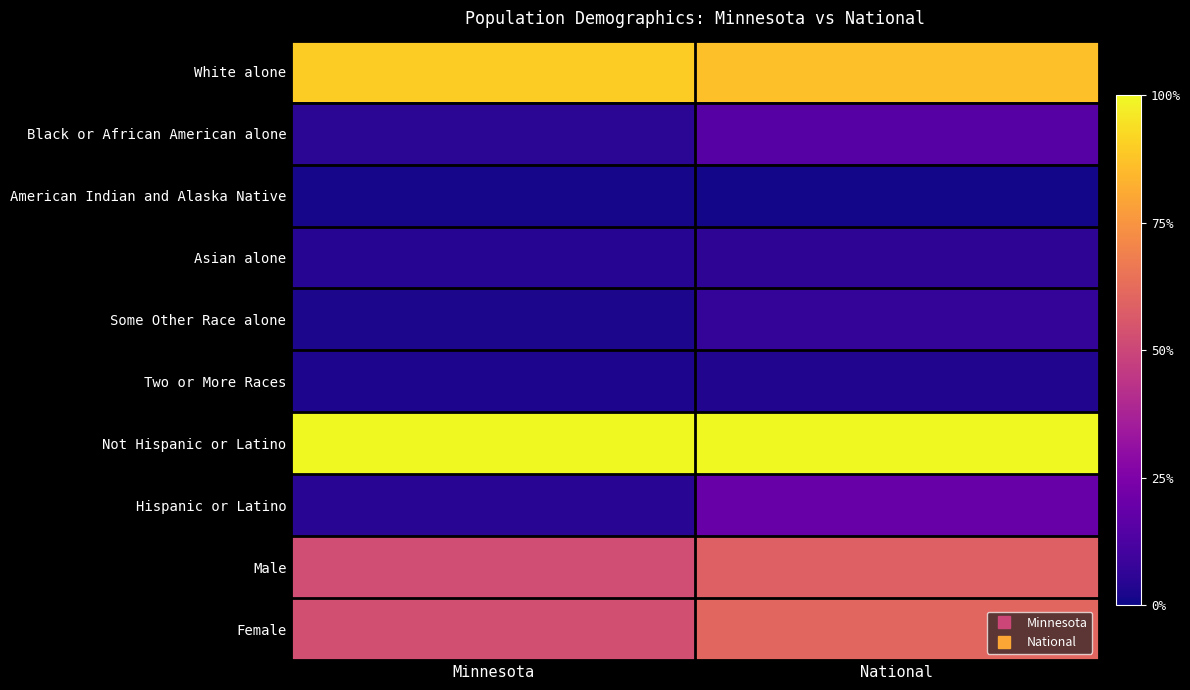

At which category is the sum across all series the highest?

National